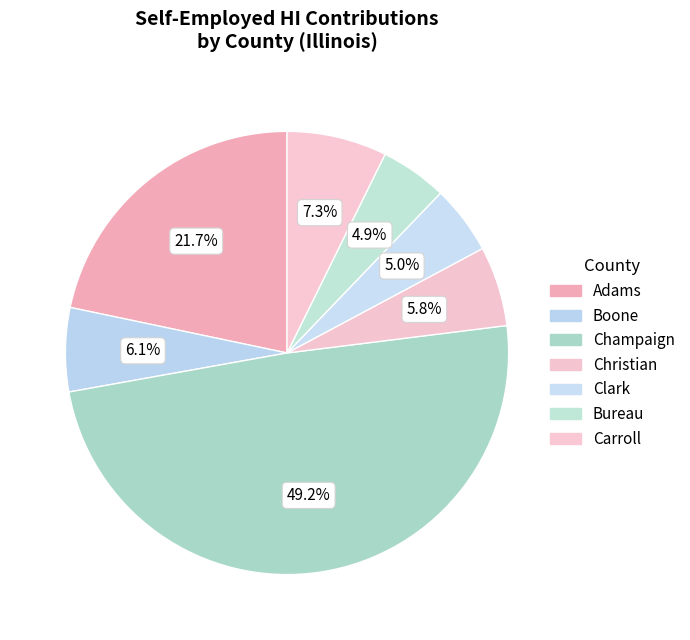

To the nearest percent, what is the difference between the largest and smallest slice percentages?

44%